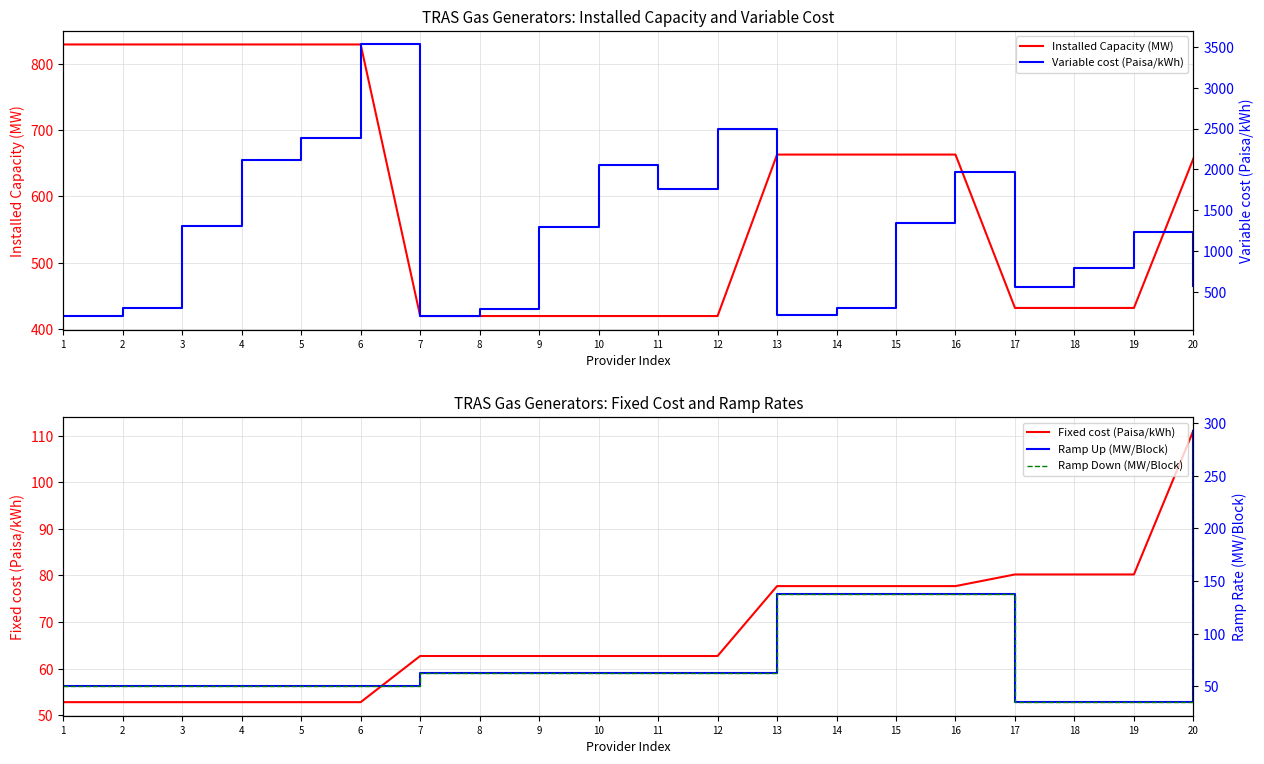

What is the value of the Ramp Up (MW/Block) point at the 8th from the left?

63.0